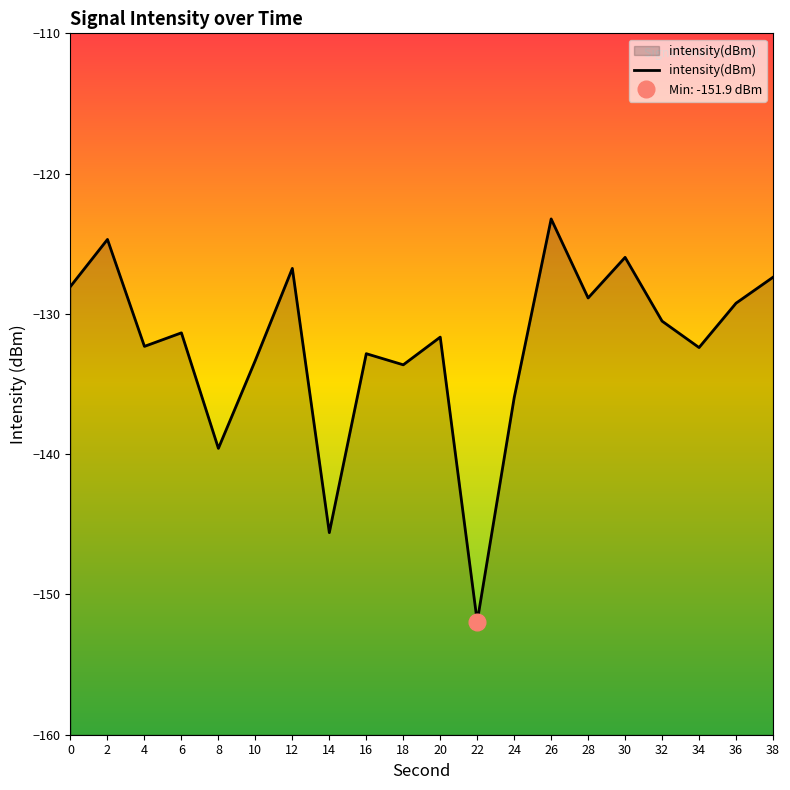

Does the chart have visible grid lines?

No